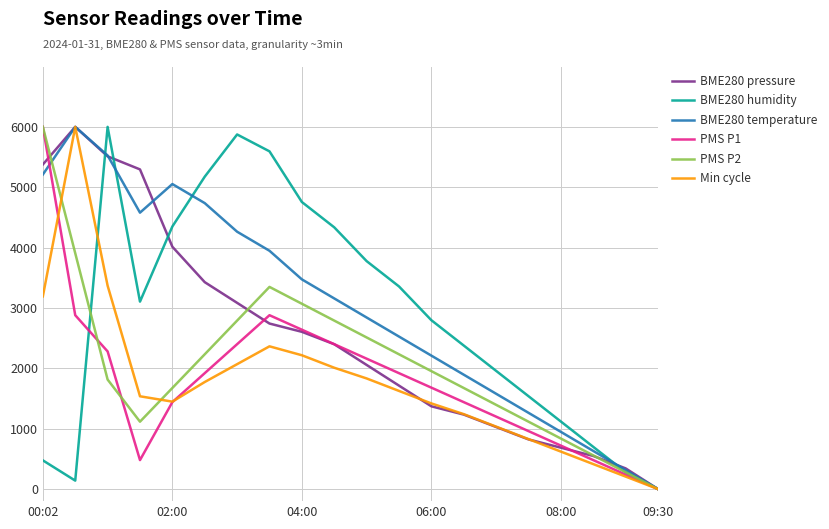

What is the average value of the PMS P1 series?

1806.0